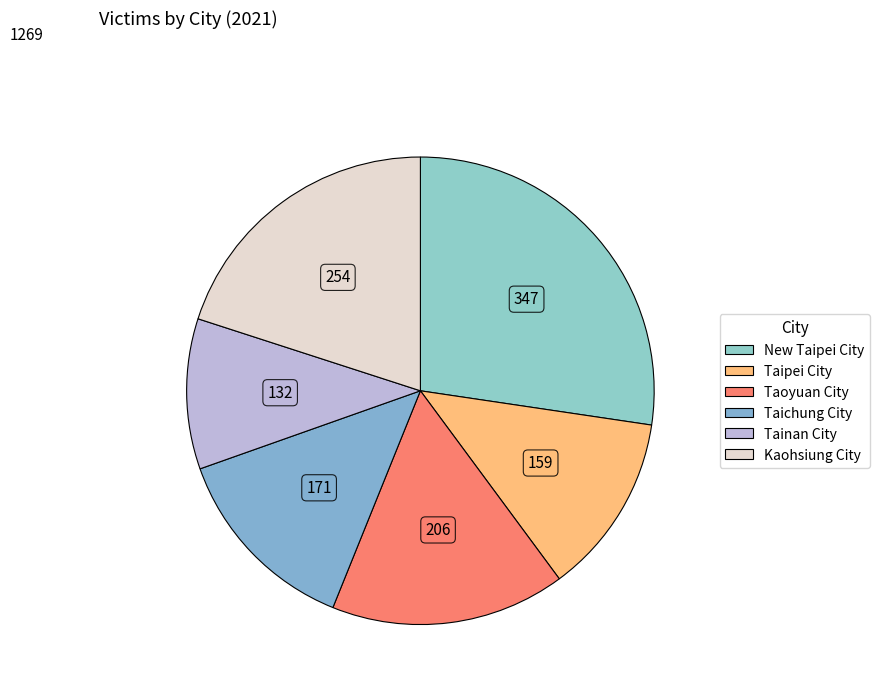

How many segments does this pie chart have?

6